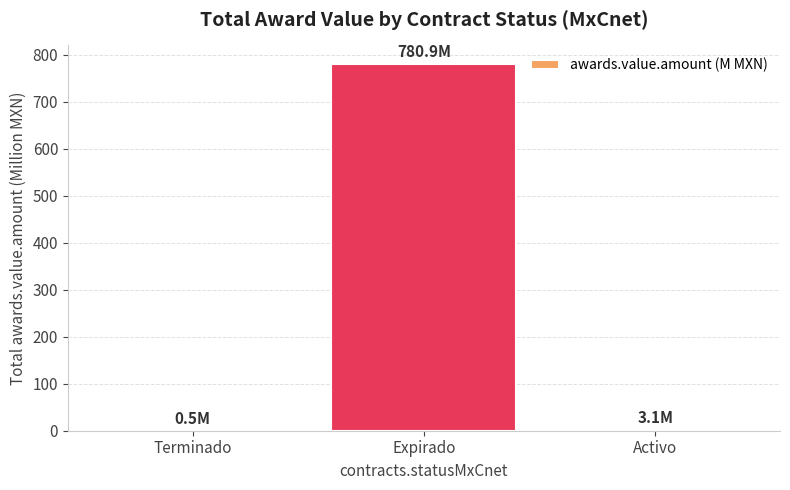

At which label is the value closest to 390?

Activo